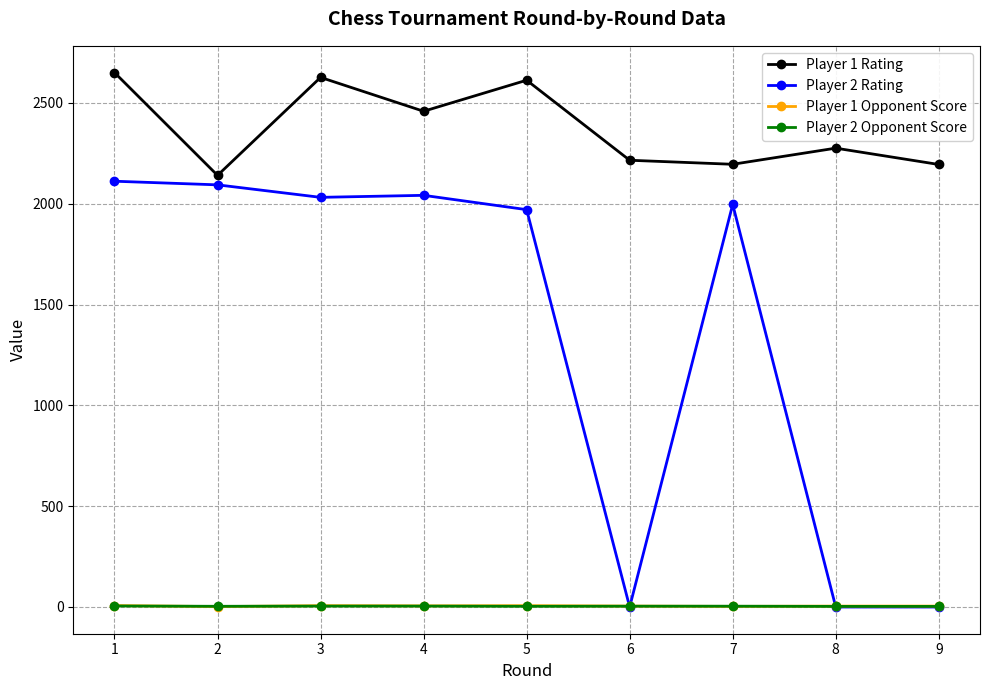

In Player 1 Rating, how many points are higher than both neighbors (excluding endpoints)?

3